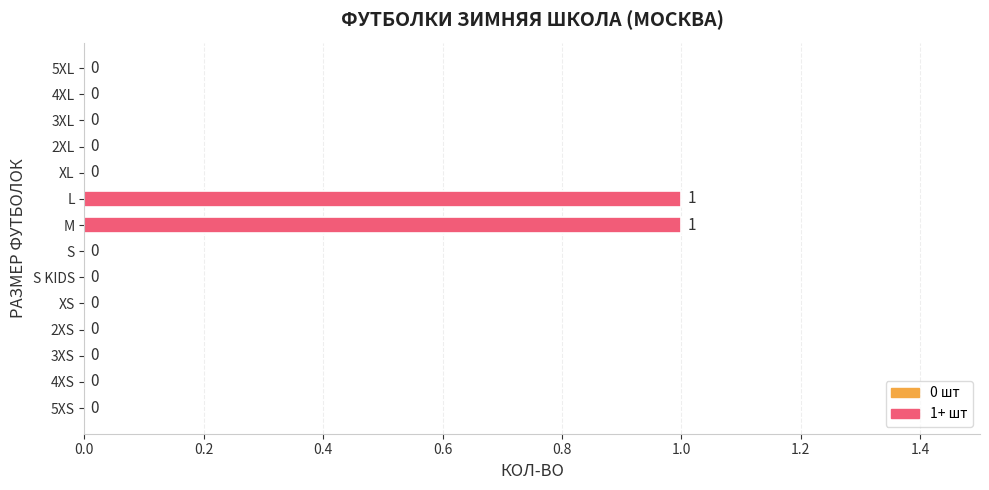

Is it true that the value at 5XL is 0?

True